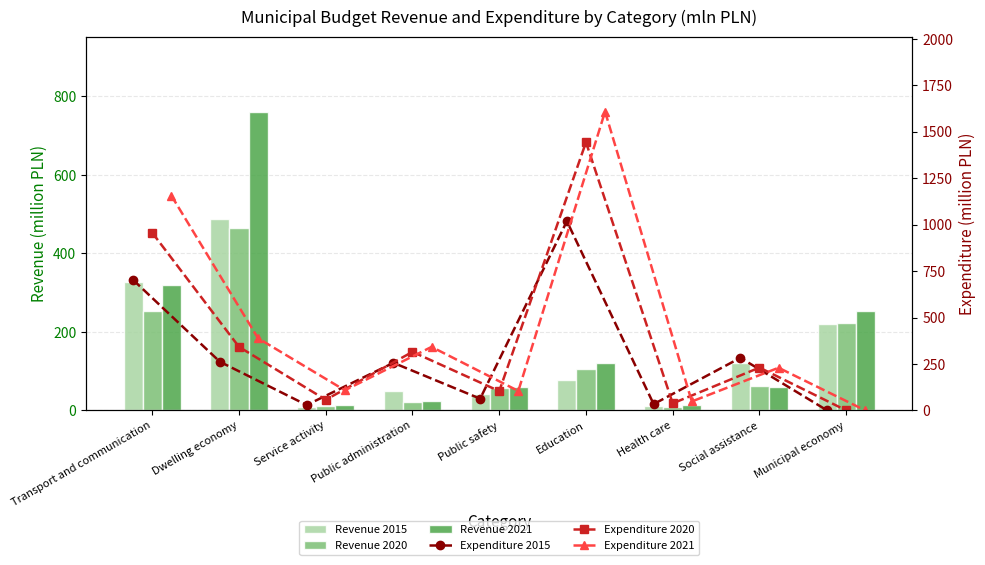

Does the chart contain any negative values?

No